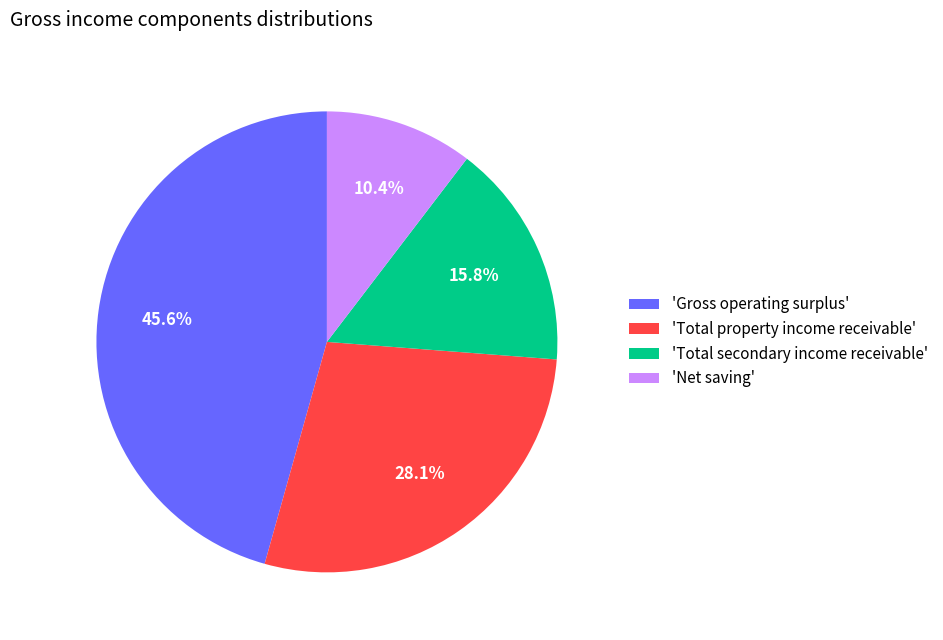

Which category has the smallest portion of the pie?

'Net saving'